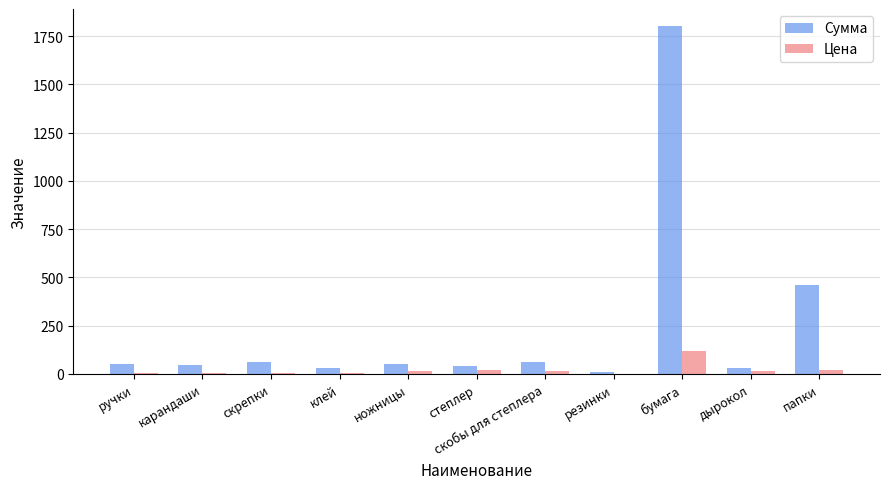

The value of Сумма at папки is 460. True or false?

True